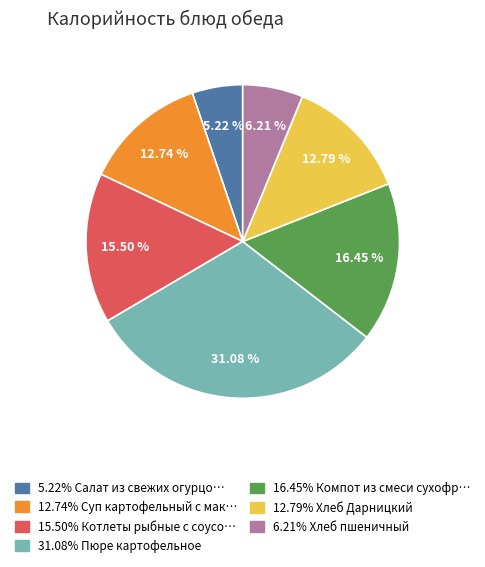

How many slices are in this pie chart?

7